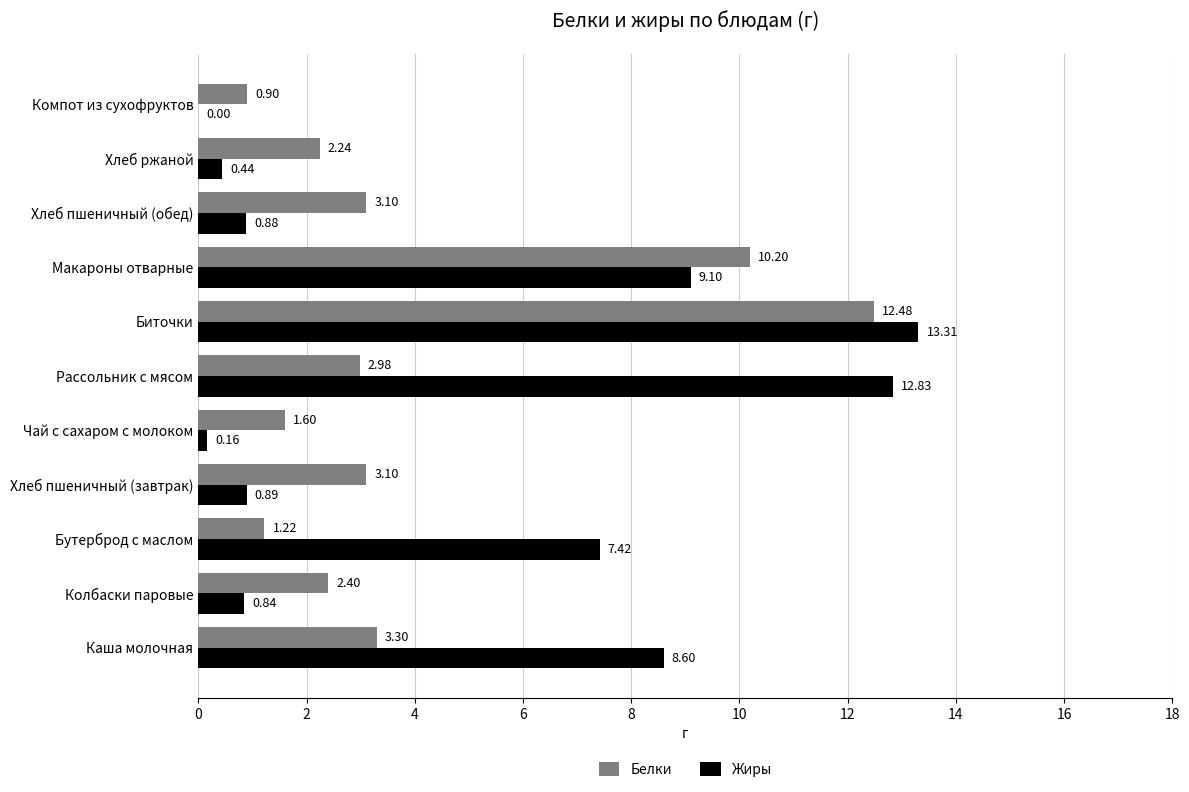

Is the value of Белки at Компот из сухофруктов greater than the value of Жиры at Бутерброд с маслом?

No